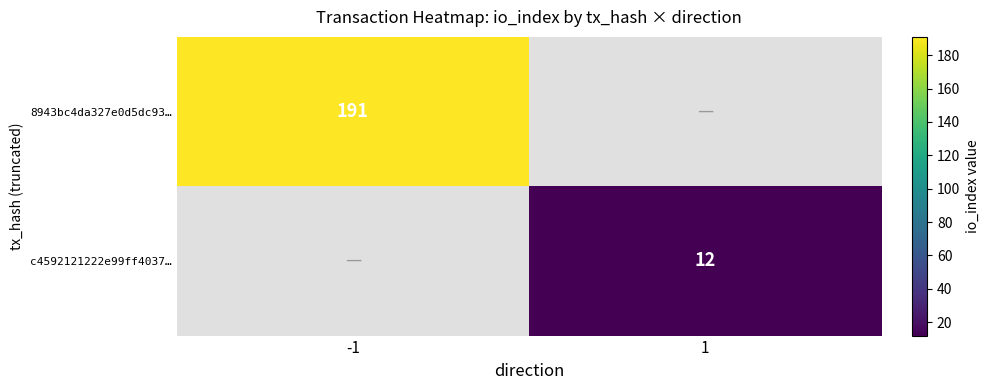

What is the maximum value shown in the chart?

191.0